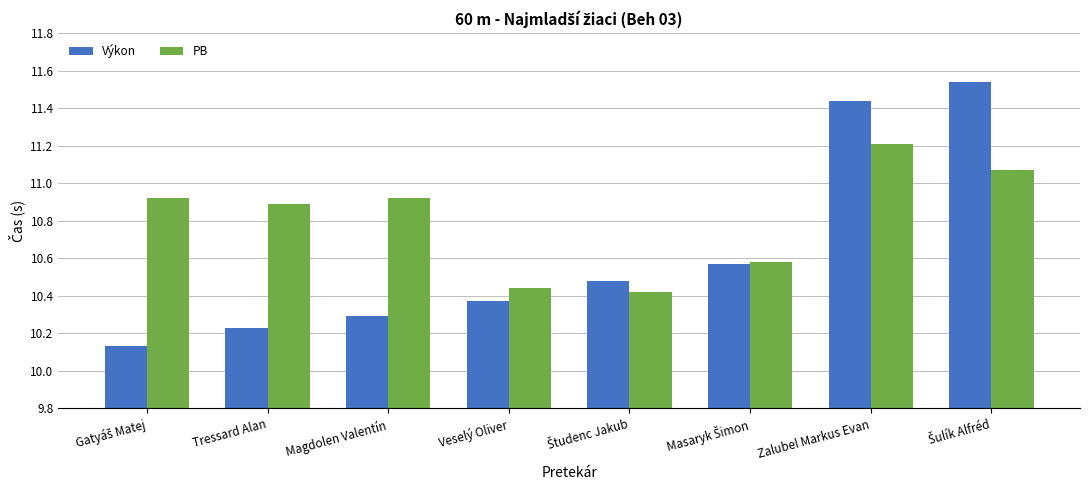

What is the difference between the maximum and minimum values in the PB series?

0.8